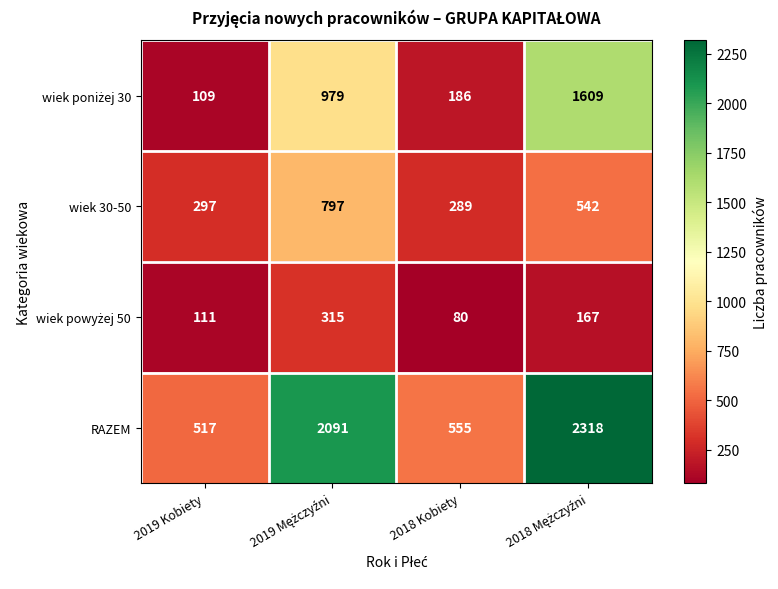

Read the wiek 30-50 value at 2019 Kobiety, to the nearest 50.

300